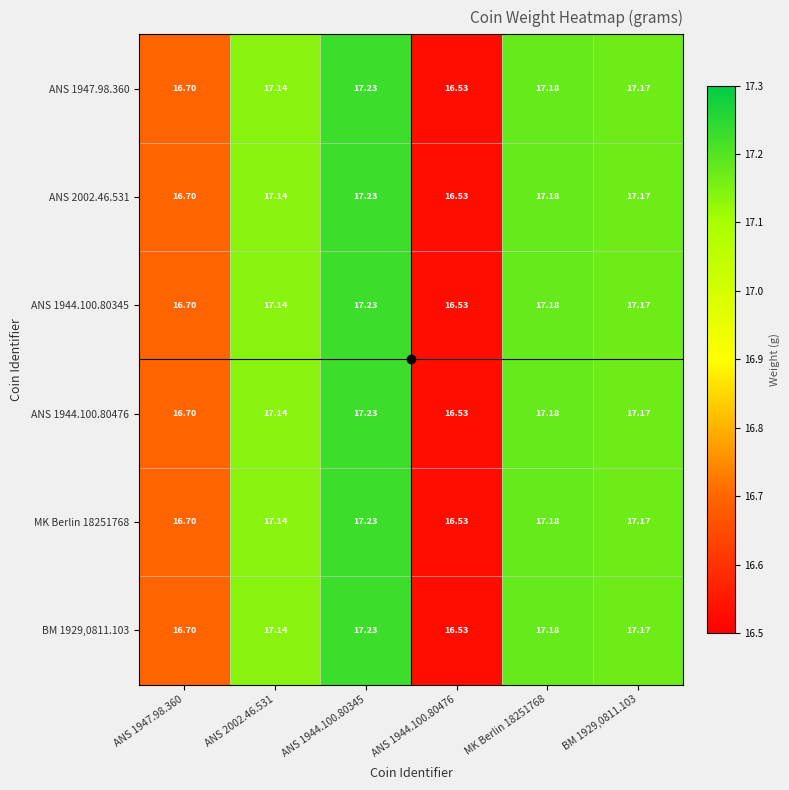

At which category is the sum across all series the highest?

ANS 1944.100.80345